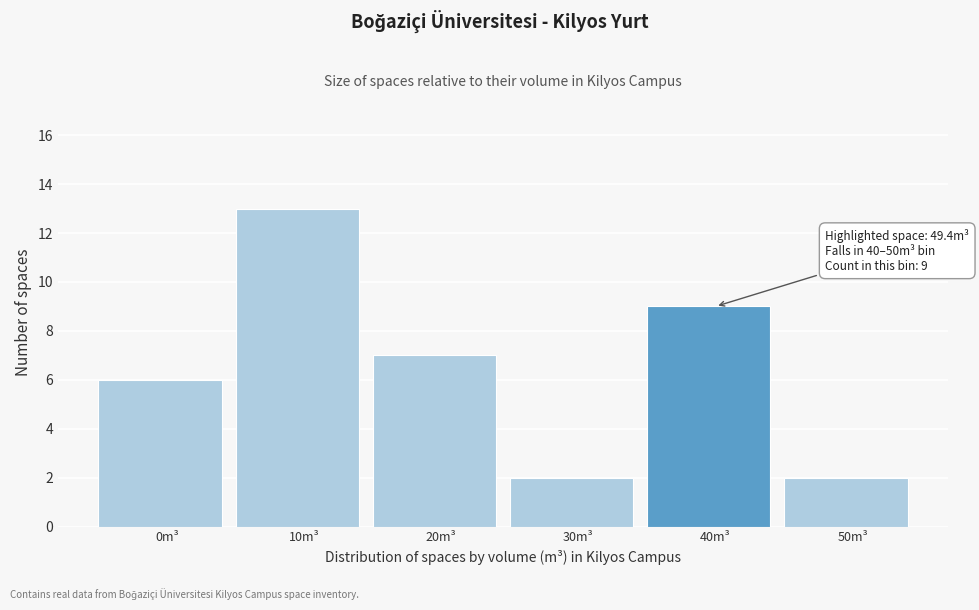

Reading left to right, extract all data points from this chart.

0m³=6	10m³=13	20m³=7	30m³=2	40m³=9	50m³=2